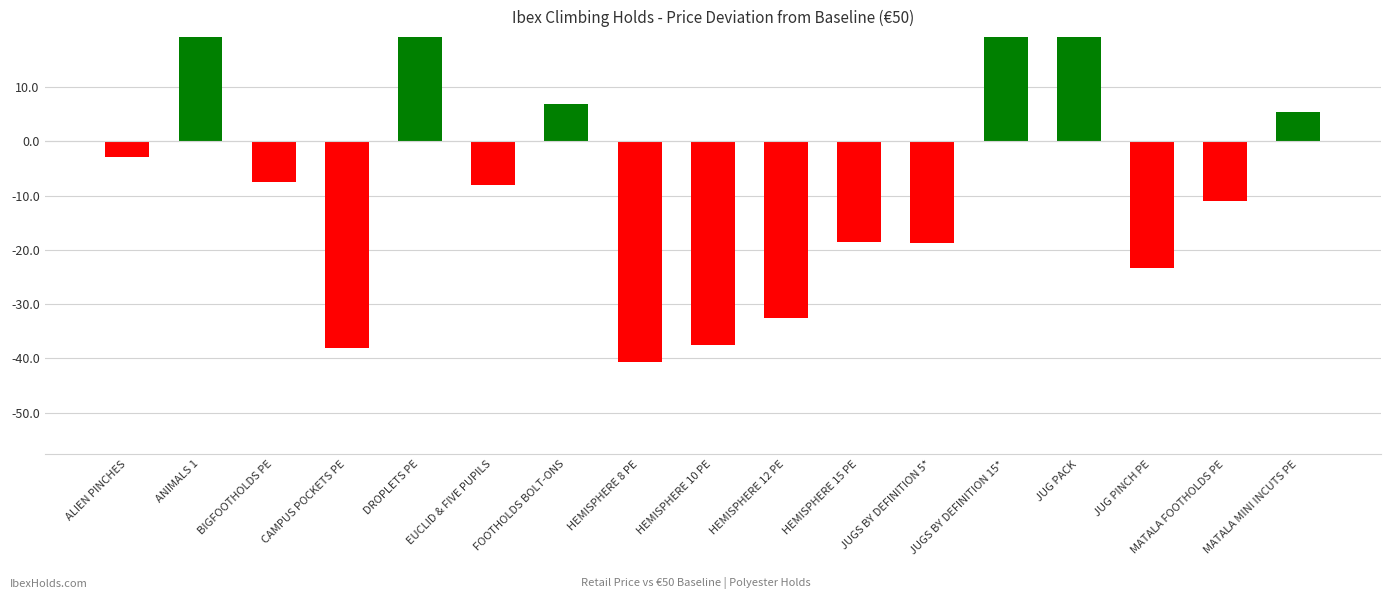

Reading left to right, what are all the values shown in this chart?

-2.8	48.0	-7.5	-38.0	22.9	-8.1	6.9	-40.6	-37.6	-32.6	-18.6	-18.8	23.0	47.7	-23.4	-11.0	5.4